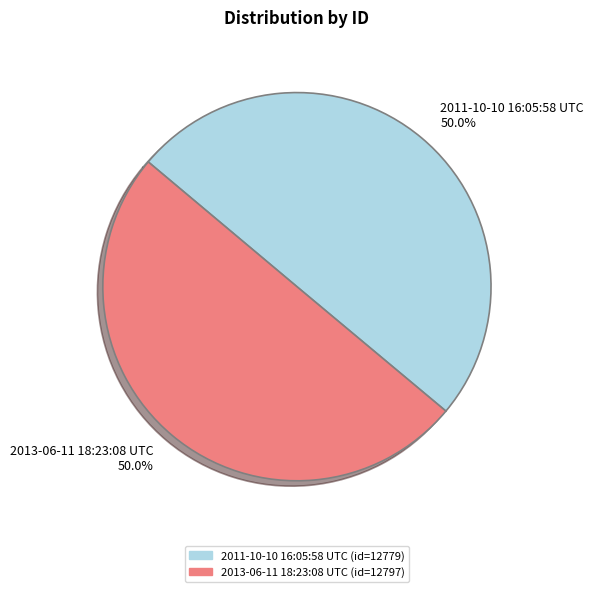

What is the ratio of the value at 2013-06-11 18:23:08 UTC 50.0% to the value at 2011-10-10 16:05:58 UTC 50.0%?

1.0